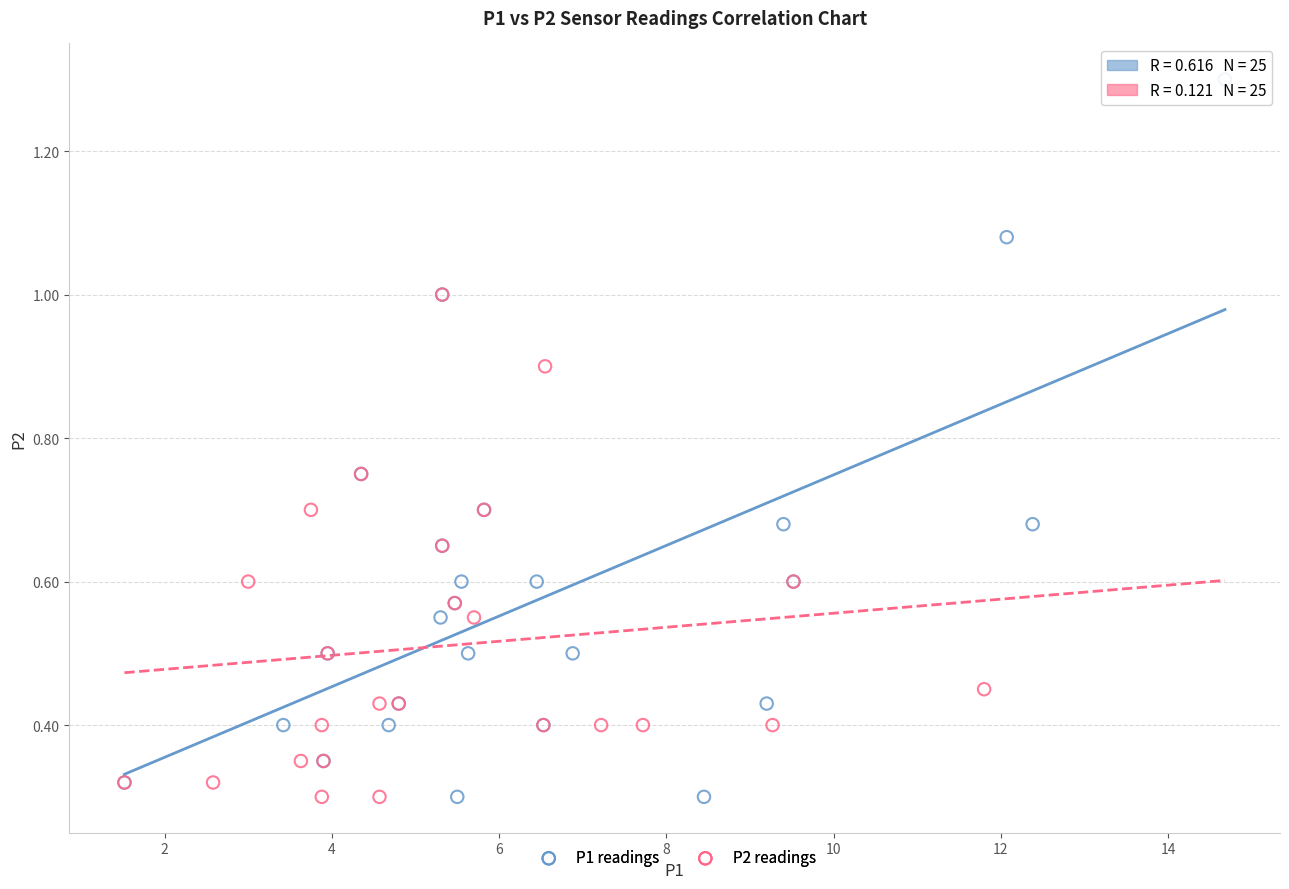

Which series reaches the maximum Y coordinate?

P1 readings